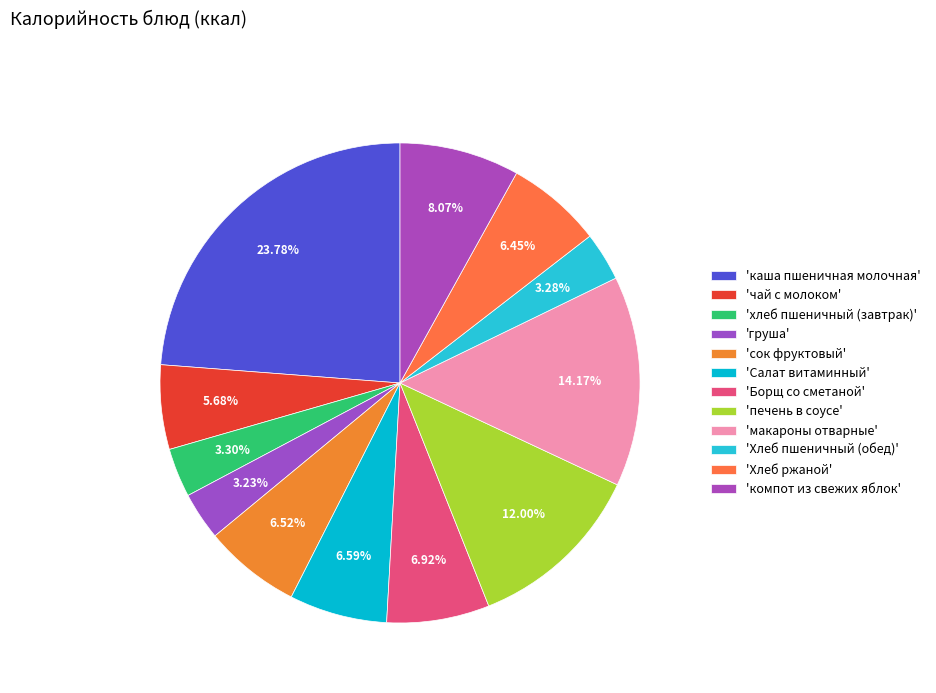

Which category has the smallest portion of the pie?

груша